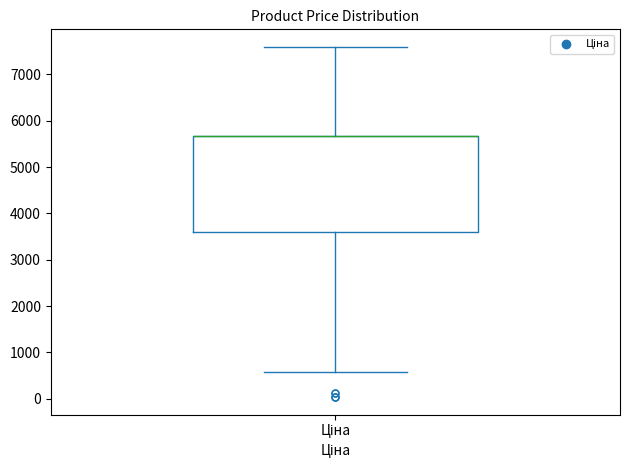

Read this box plot against the y-axis: the position of the median line, the range covered by the box, and the ends of both whiskers. The values are not printed on the chart, so give them approximately, as read against the axis.

median 5700 (drawn on the box's upper edge), box 3600 to 5700, whiskers 600 to 7600